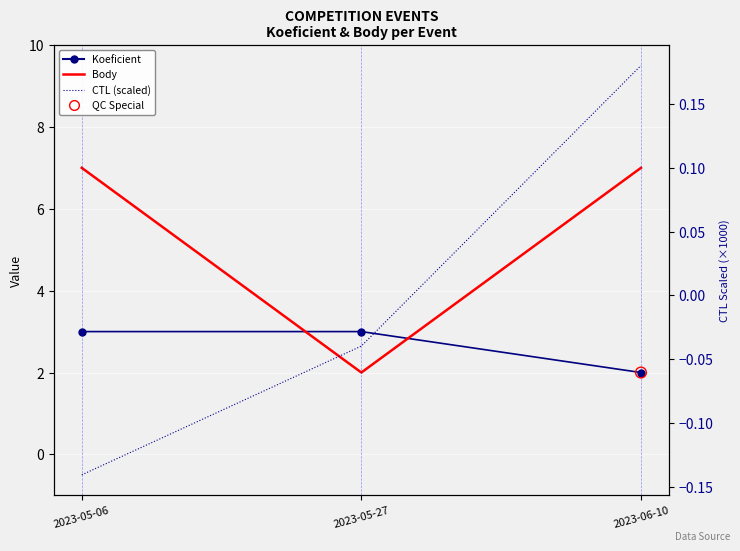

Which series reaches the maximum Y coordinate?

Body